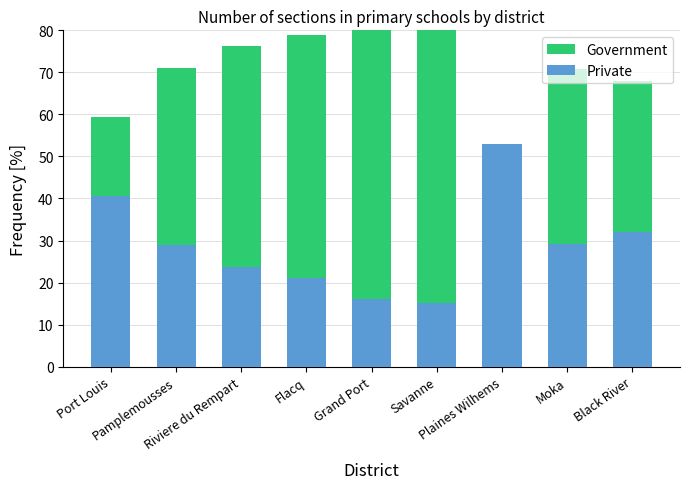

How many values in the Government series exceed 71?

5